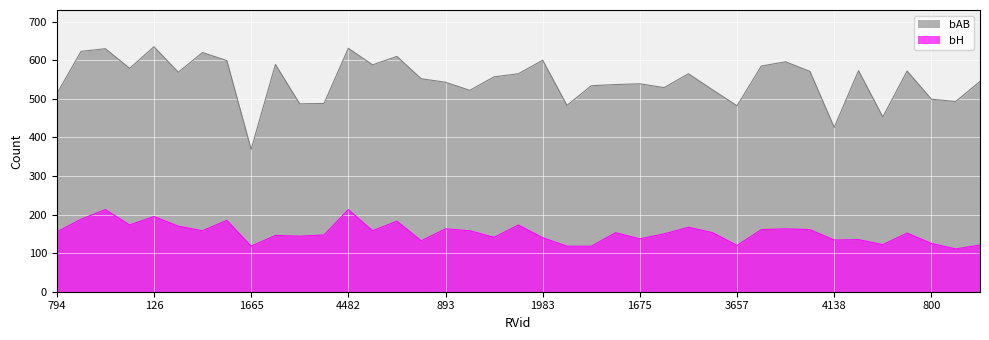

True or false: bH and bAB cross at least once.

False